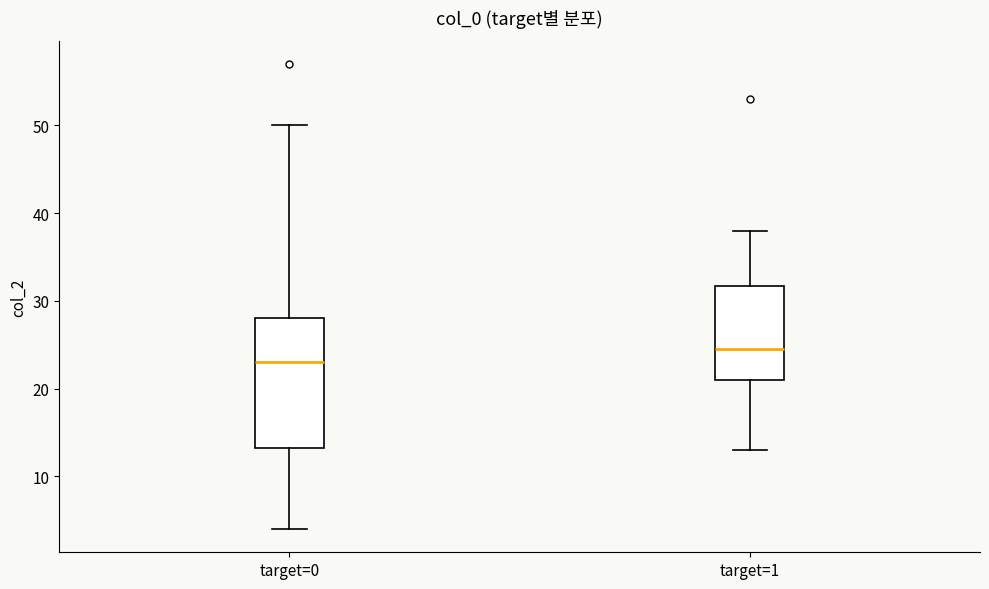

Reading left to right, read every box against the y-axis: the position of its median line, the range the box covers, and the ends of its whiskers. The values are not printed on the chart, so give them approximately, as read against the axis.

target=0: median 23, box 13 to 28, whiskers 4 to 50
target=1: median 25, box 21 to 32, whiskers 13 to 38